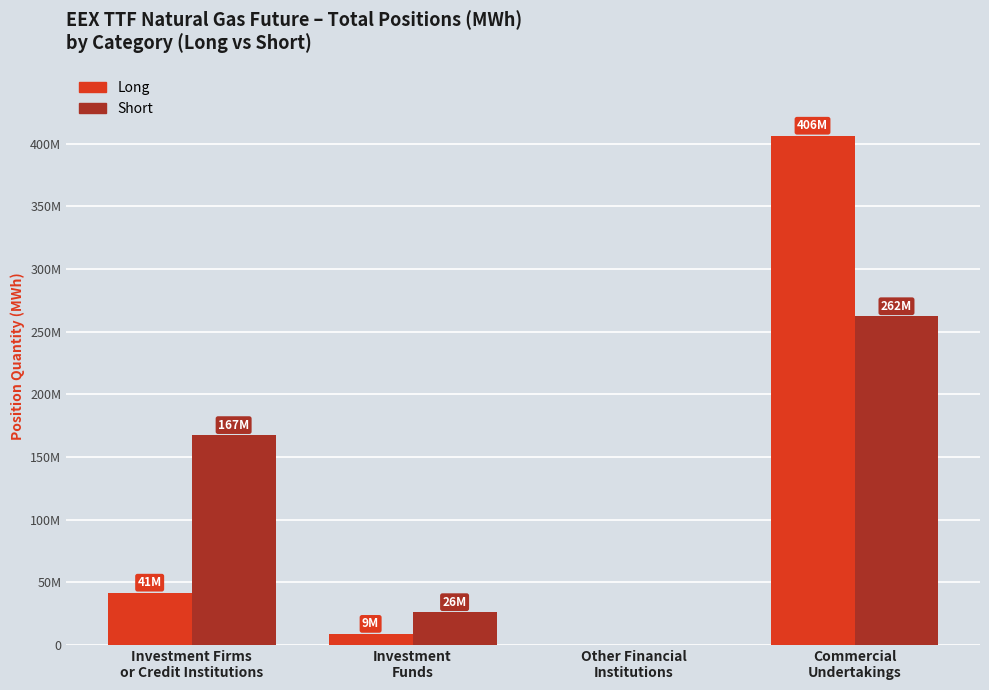

What are all the series names shown in the legend?

Long, Short